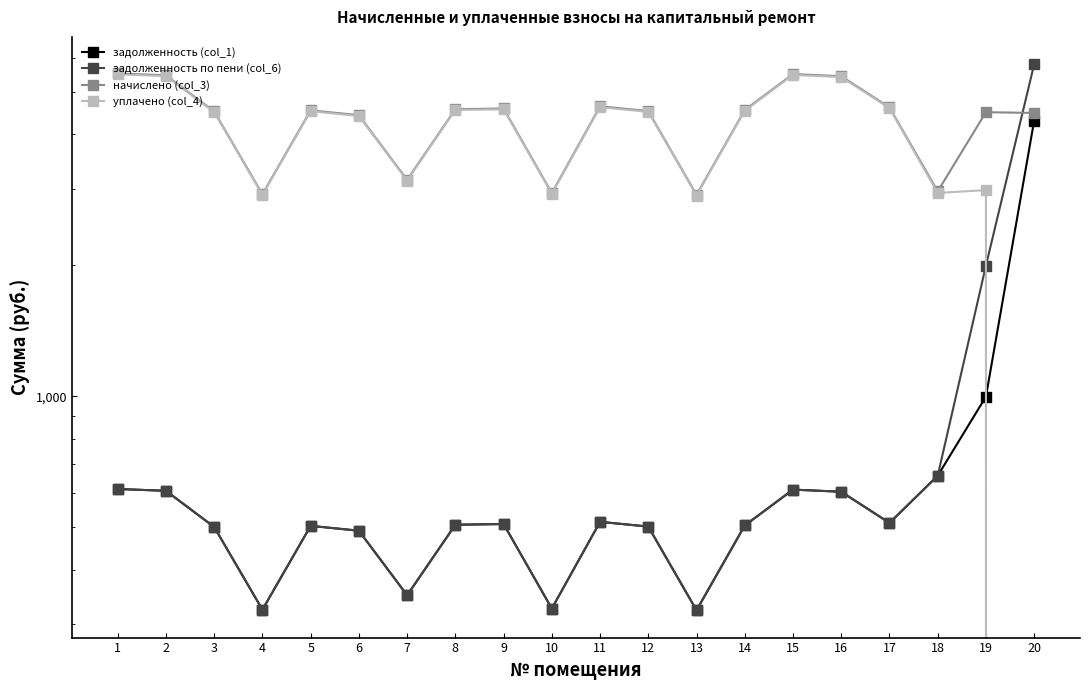

Read the начислено (col_3) value at 4.

2913.7